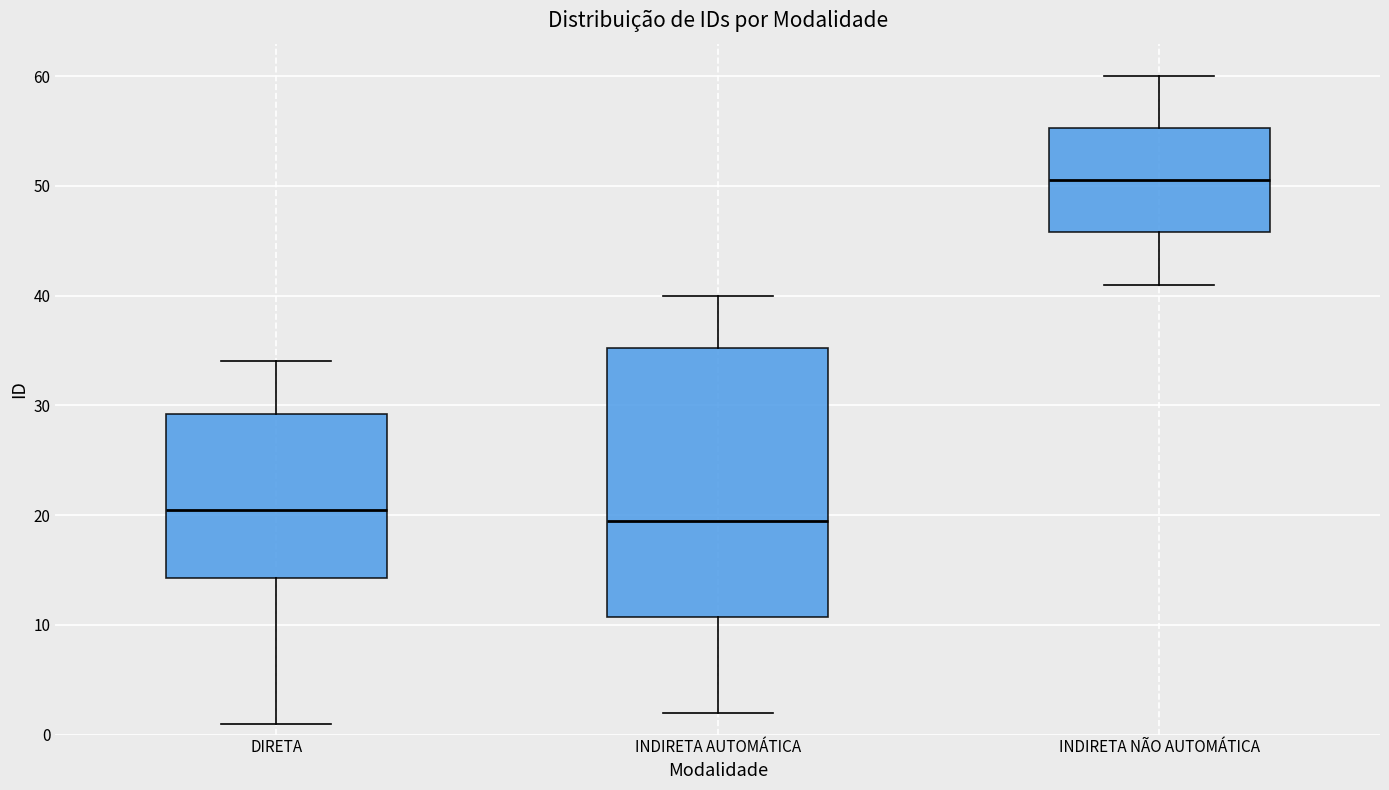

Reading left to right, read every box against the y-axis: the position of its median line, the range the box covers, and the ends of its whiskers. The values are not printed on the chart, so give them approximately, as read against the axis.

DIRETA: median 21, box 14 to 29, whiskers 1 to 34
INDIRETA AUTOMÁTICA: median 20, box 11 to 35, whiskers 2 to 40
INDIRETA NÃO AUTOMÁTICA: median 51, box 46 to 55, whiskers 41 to 60